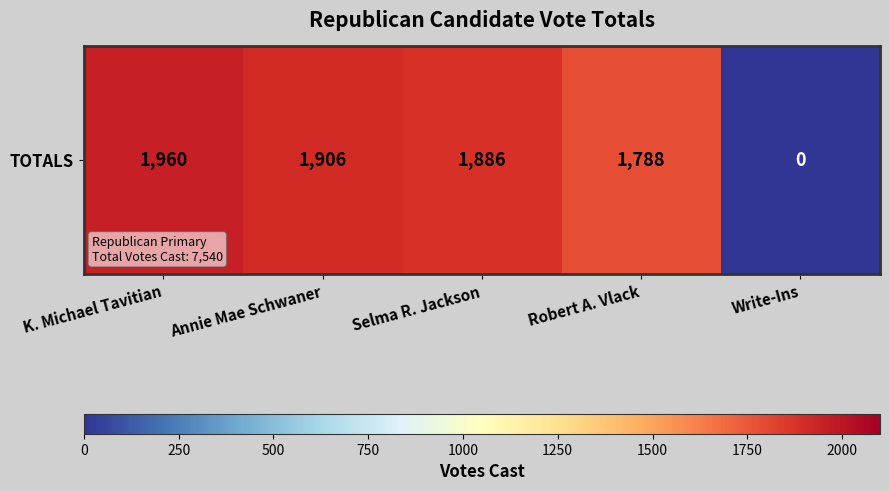

What is the sum of all values?

7540